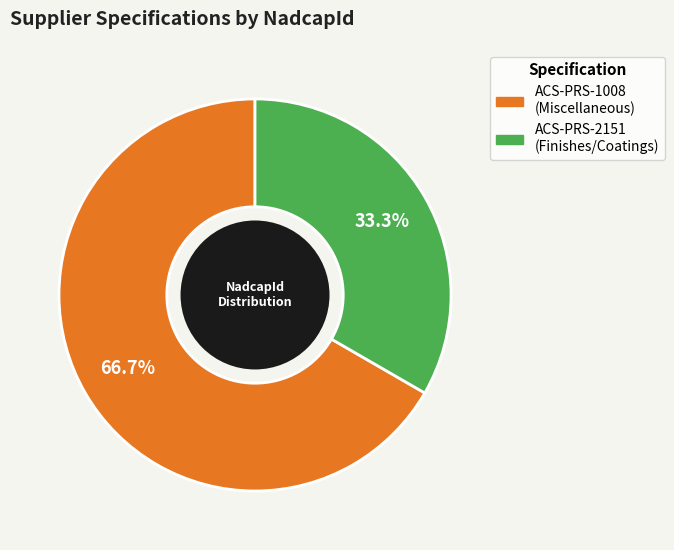

Do ACS-PRS-1008 and ACS-PRS-2151 together represent more than half of the pie?

Yes